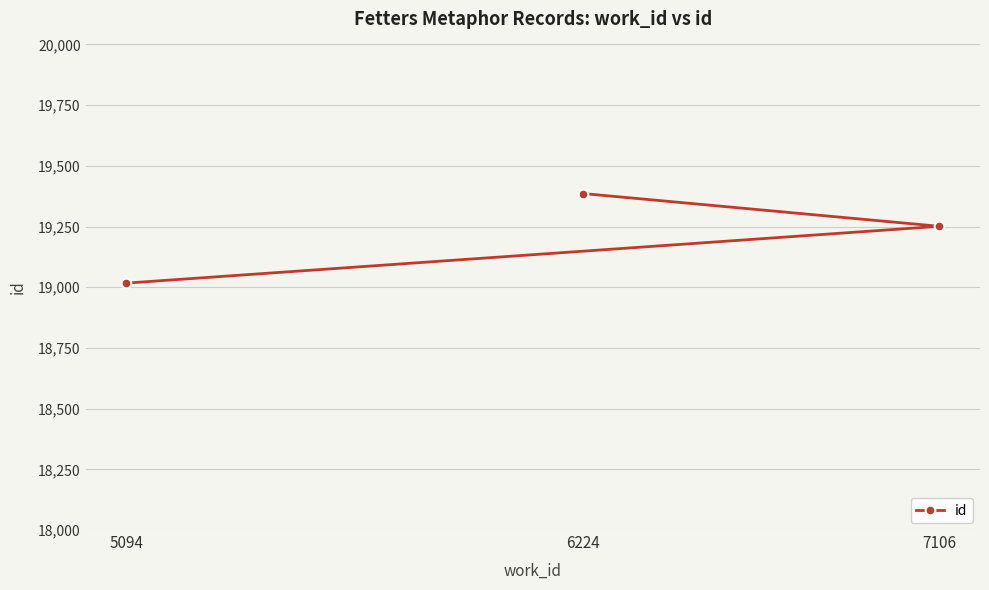

How many lines are shown in the chart?

1